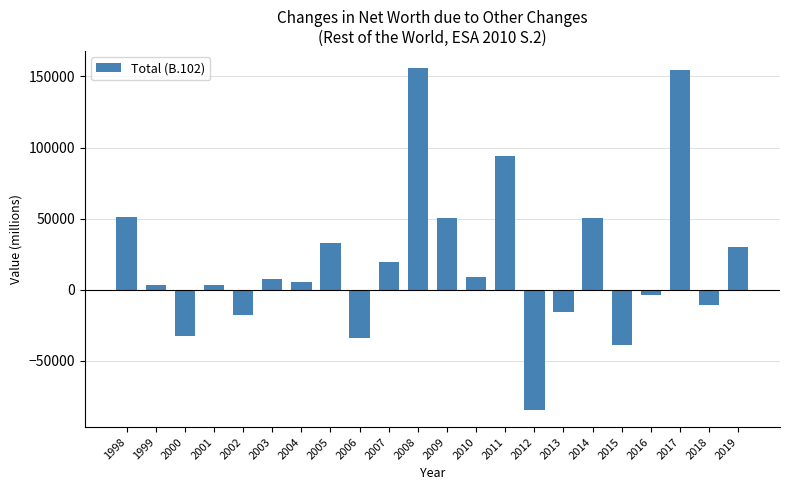

Approximately how many times larger is the value at 2008 compared to 2004?

28.4